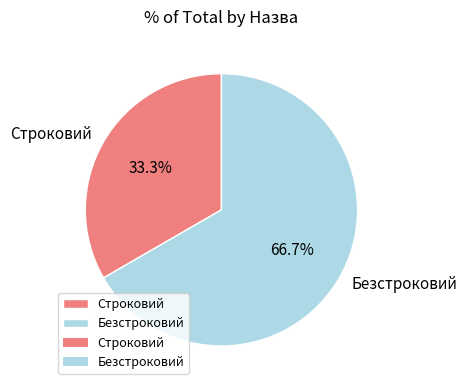

What percentage is the Безстроковий slice, to the nearest percent?

67%